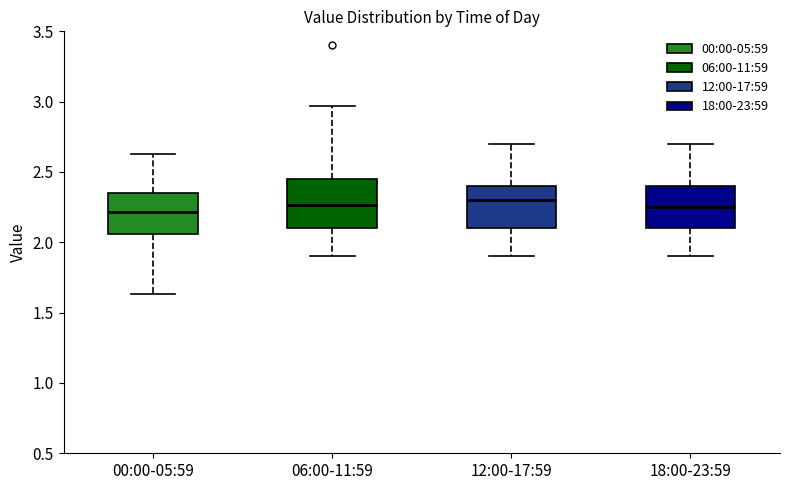

Comparing the boxes themselves (not the whiskers), which one is the tallest?

06:00-11:59